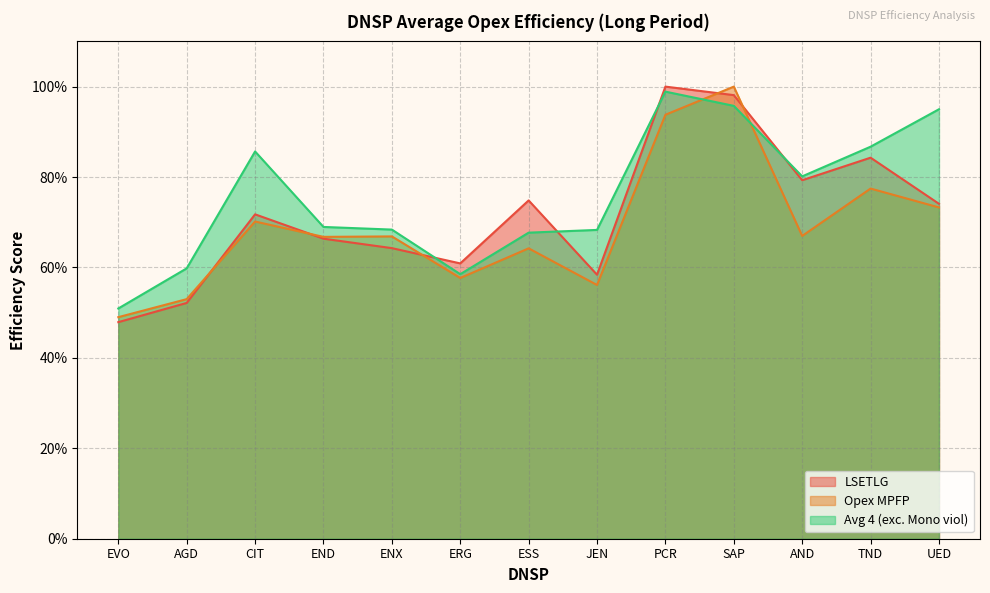

At AND, list the series in order from largest to smallest.

Avg 4 (exc. Mono viol), LSETLG, Opex MPFP